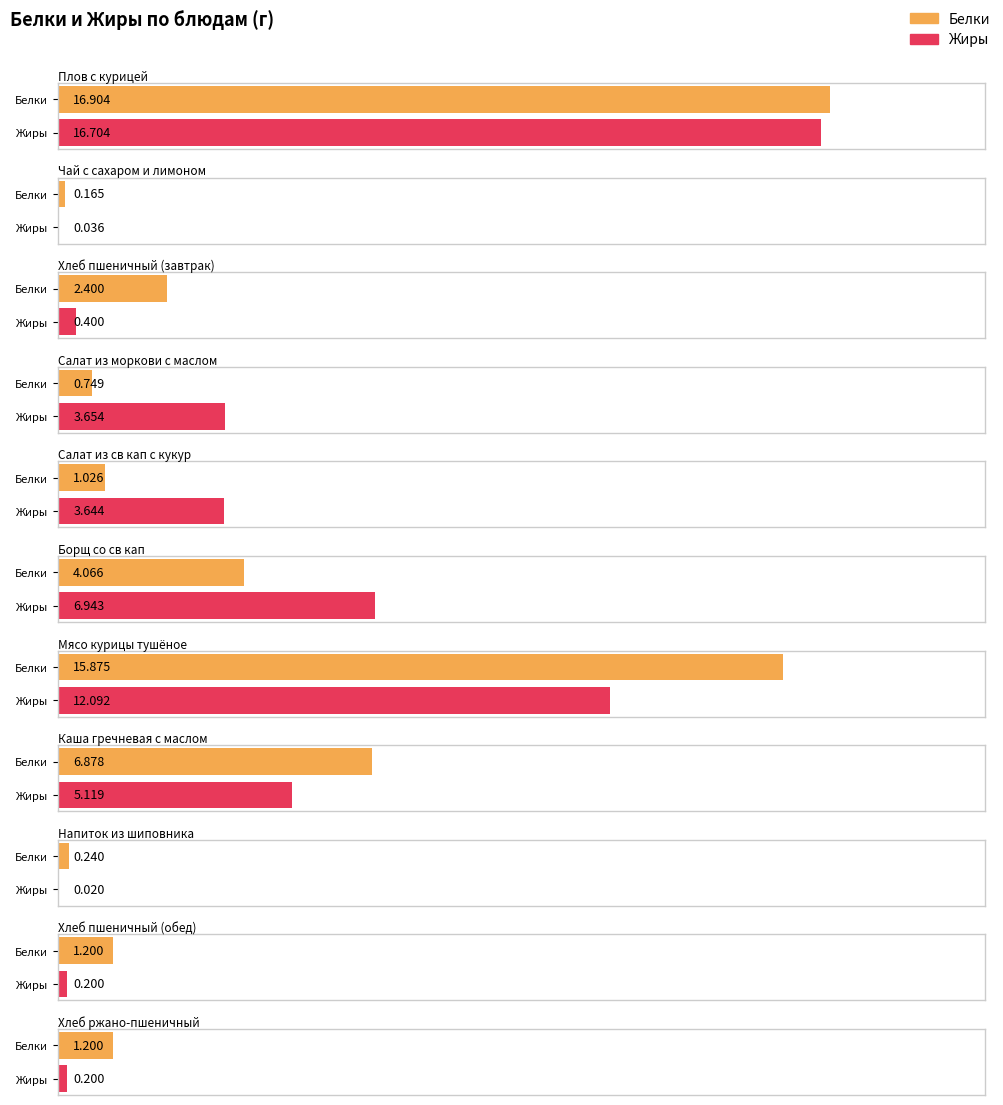

What is the label of the 2nd bar from the right?

Хлеб пшеничный (обед)